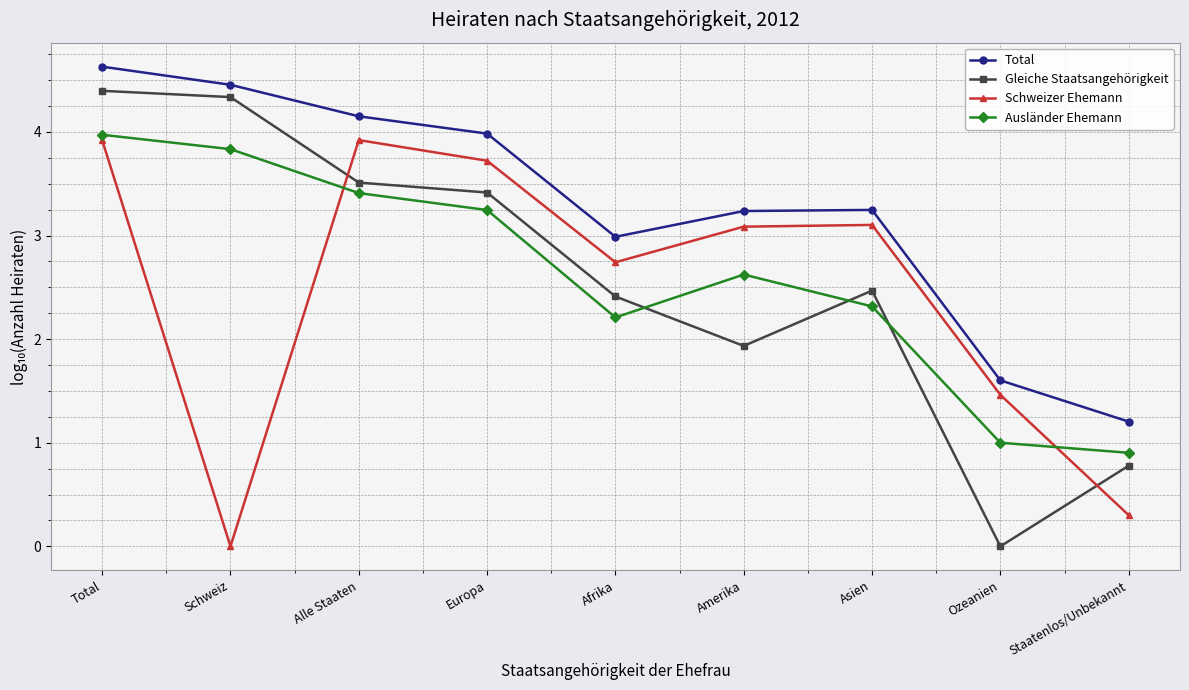

Which series has the widest spread of values?

Gleiche Staatsangehörigkeit